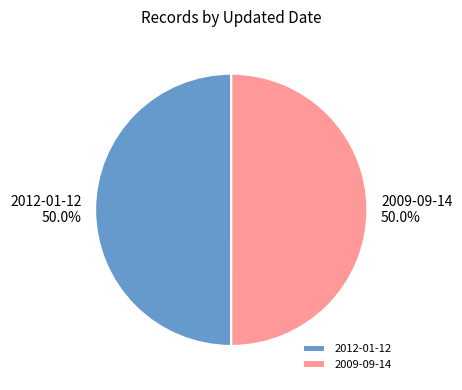

Combined, do 2012-01-12 and 2009-09-14 account for over 50%?

Yes